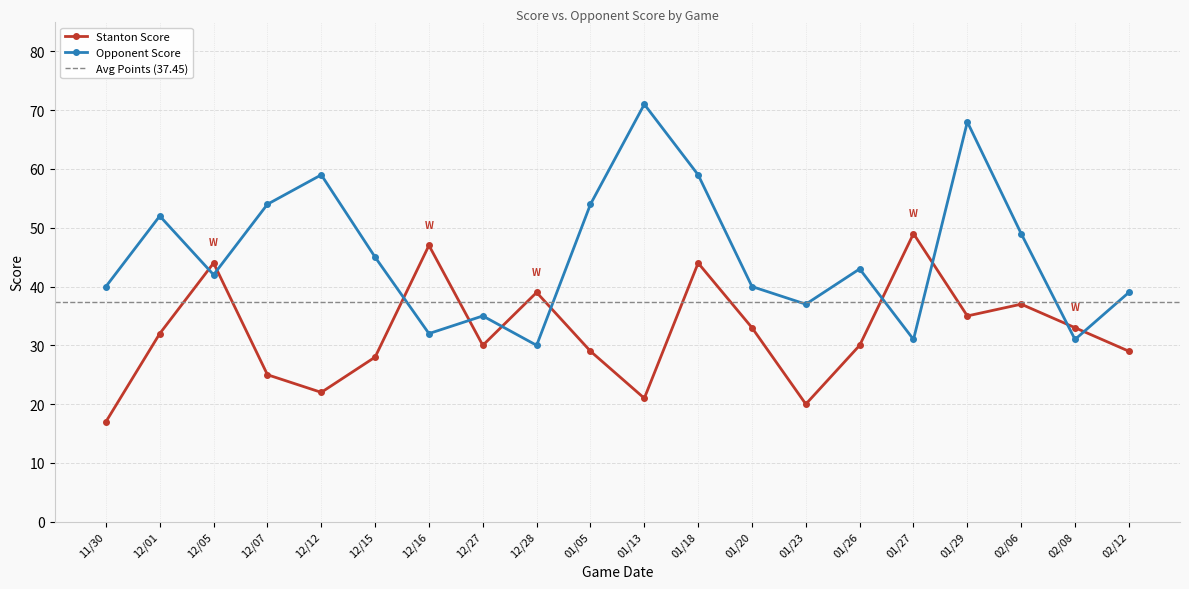

Between 12/07 and 01/13, which series saw the biggest shift?

Opponent Score